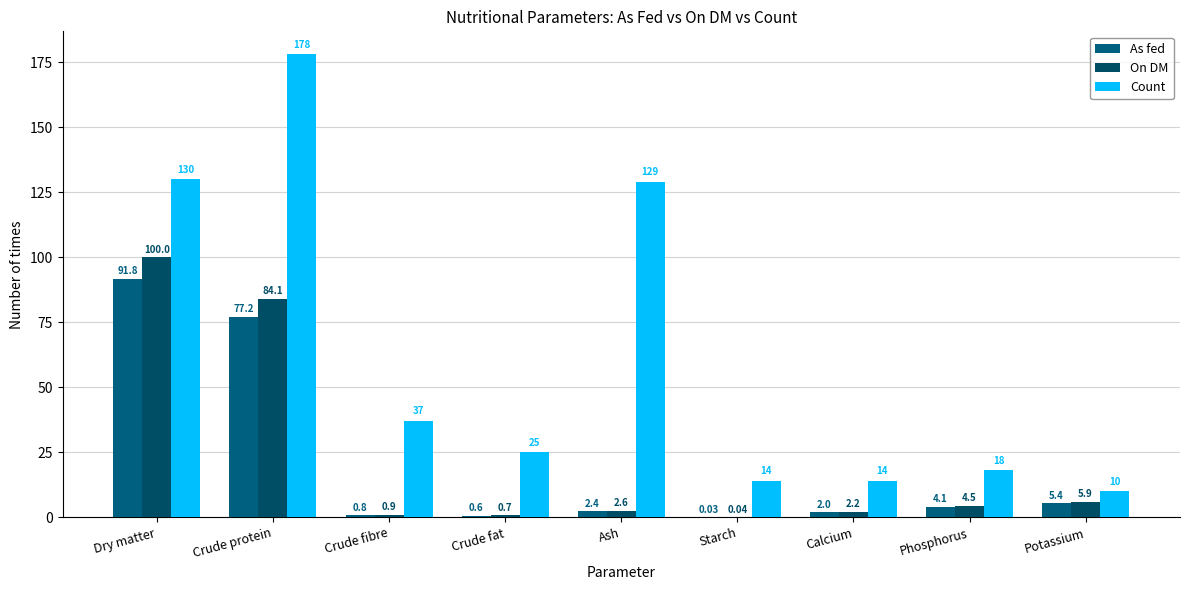

What is the spread (max minus min) of values at Phosphorus?

13.9